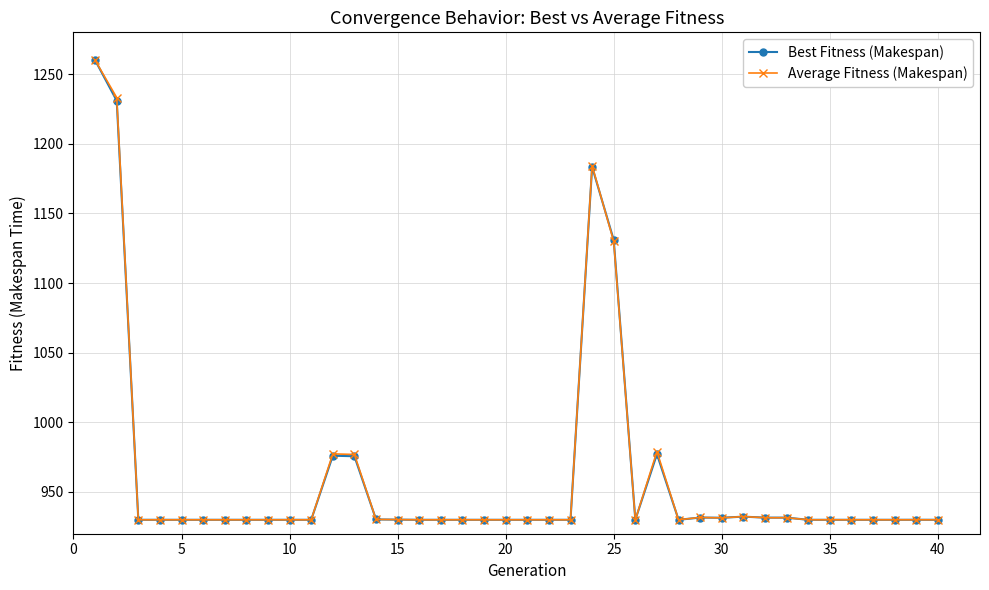

What is the smallest value displayed?

930.0